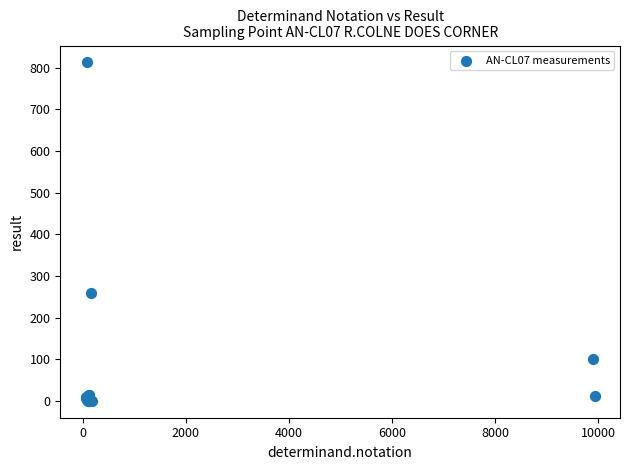

What Y value in the scatter plot is closest to 406?

260.0